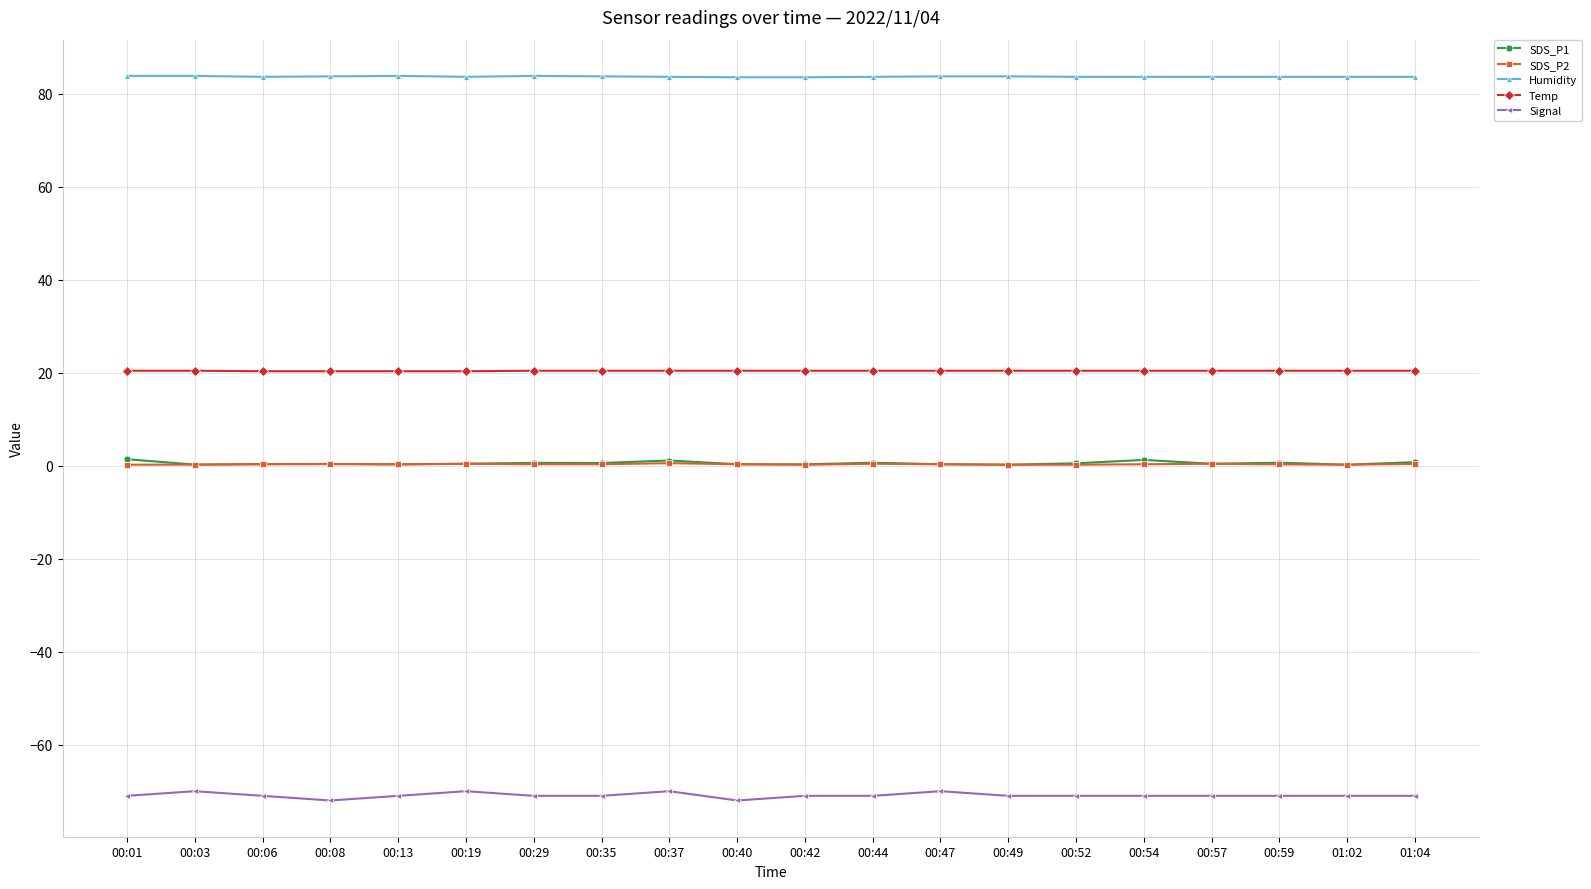

The Signal series shows -17.8 at 00:03. True or false?

False